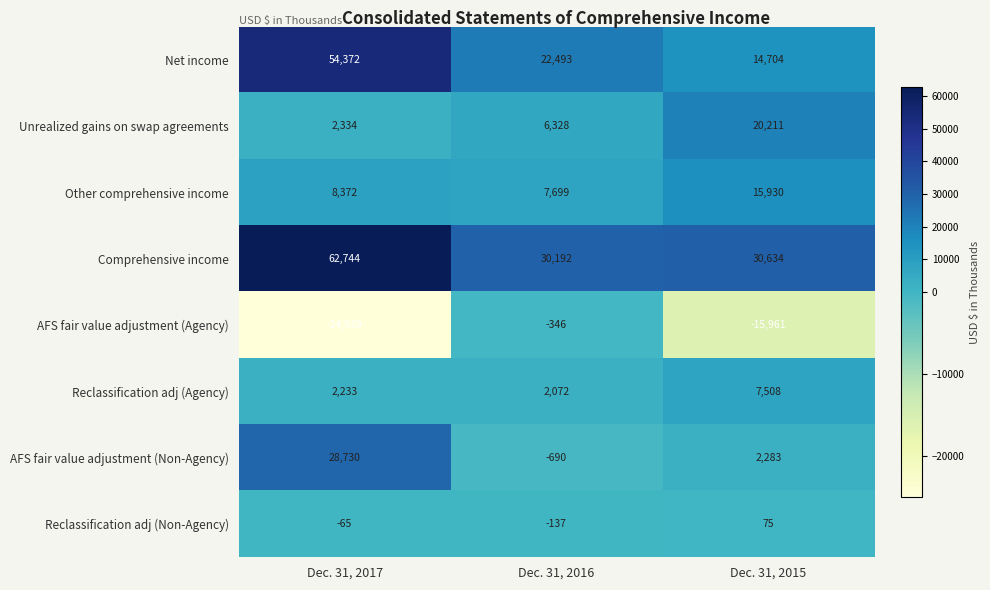

True or false: Net income has a value of 15707 at Dec. 31, 2017.

False